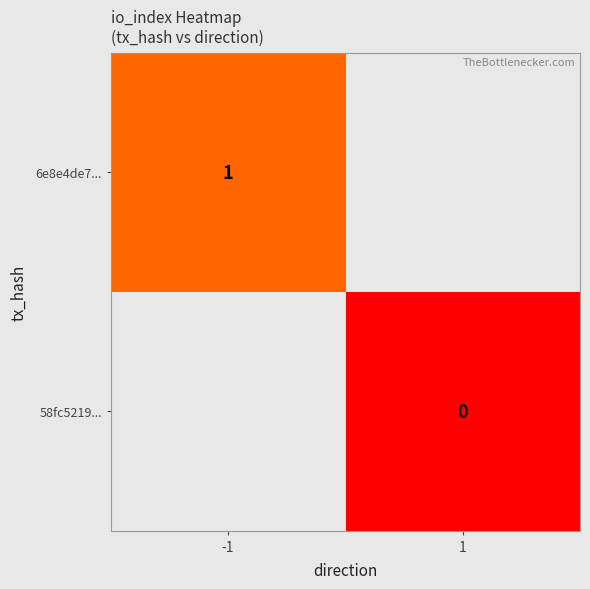

At how many categories does at least one series exceed 0?

1